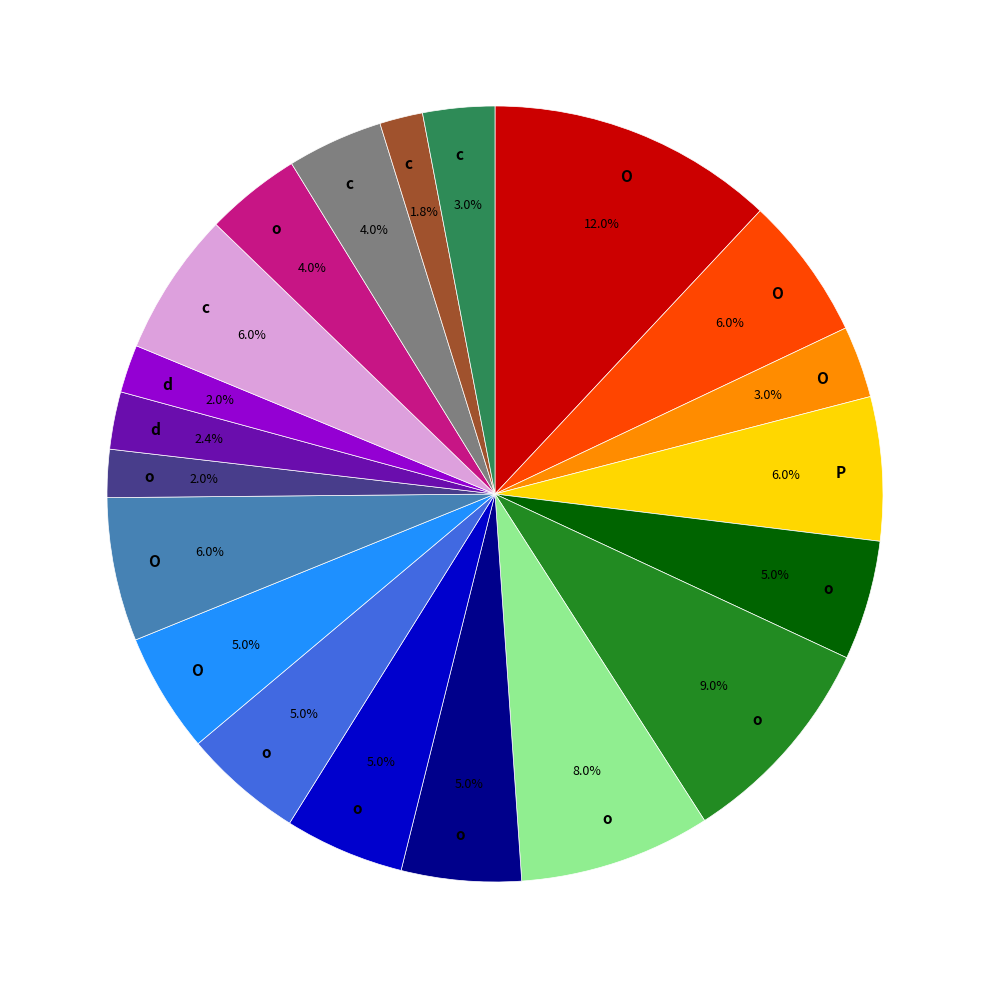

Is there any slice that represents more than half of the pie?

No